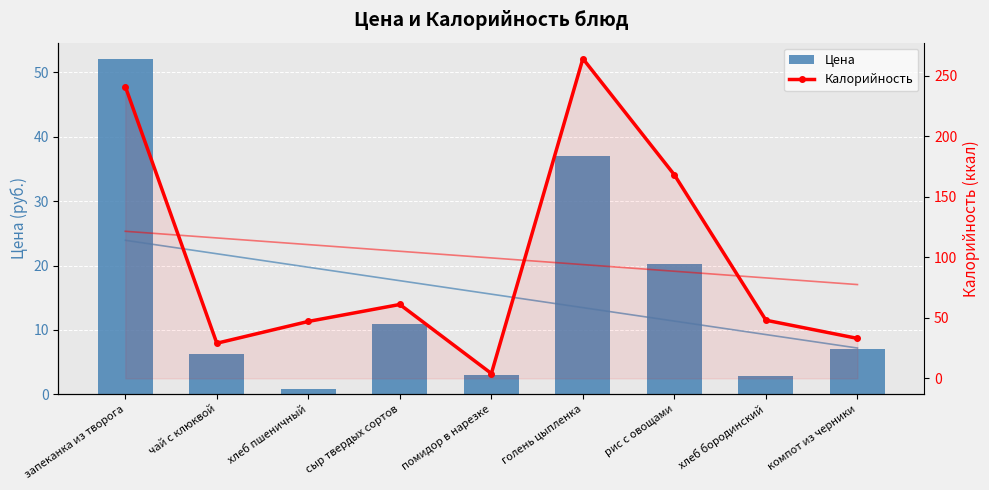

What is the difference between the second highest and second lowest values in the Калорийность series?

212.0